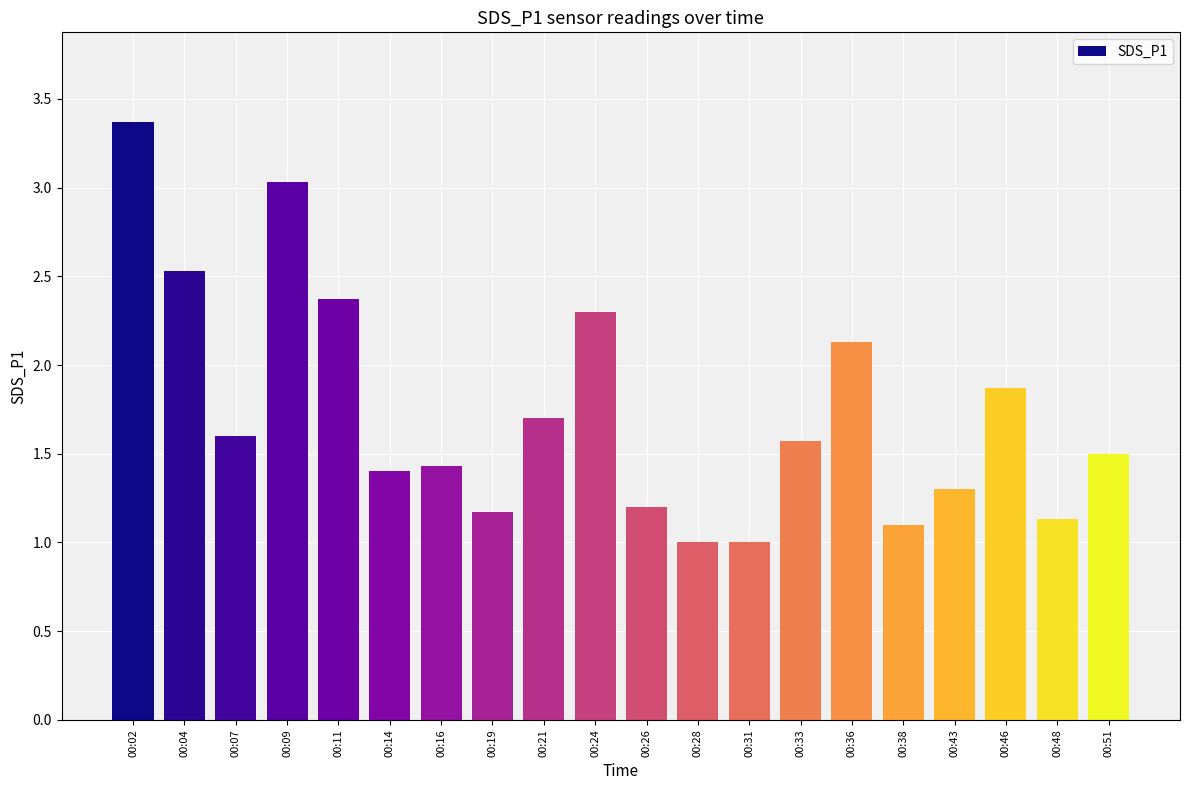

Does the chart contain any negative values?

No